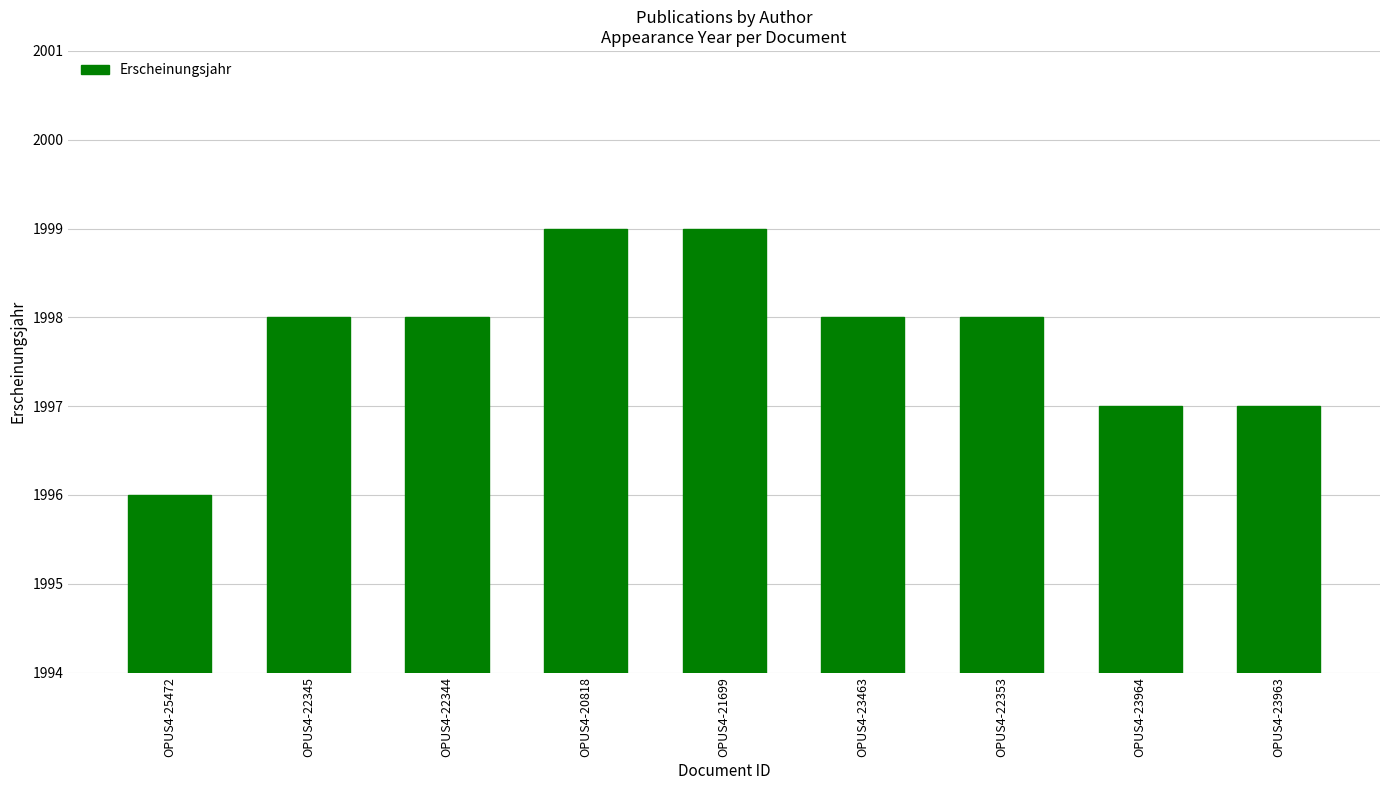

What is the ratio of the value at OPUS4-23964 to the value at OPUS4-21699?

1.0